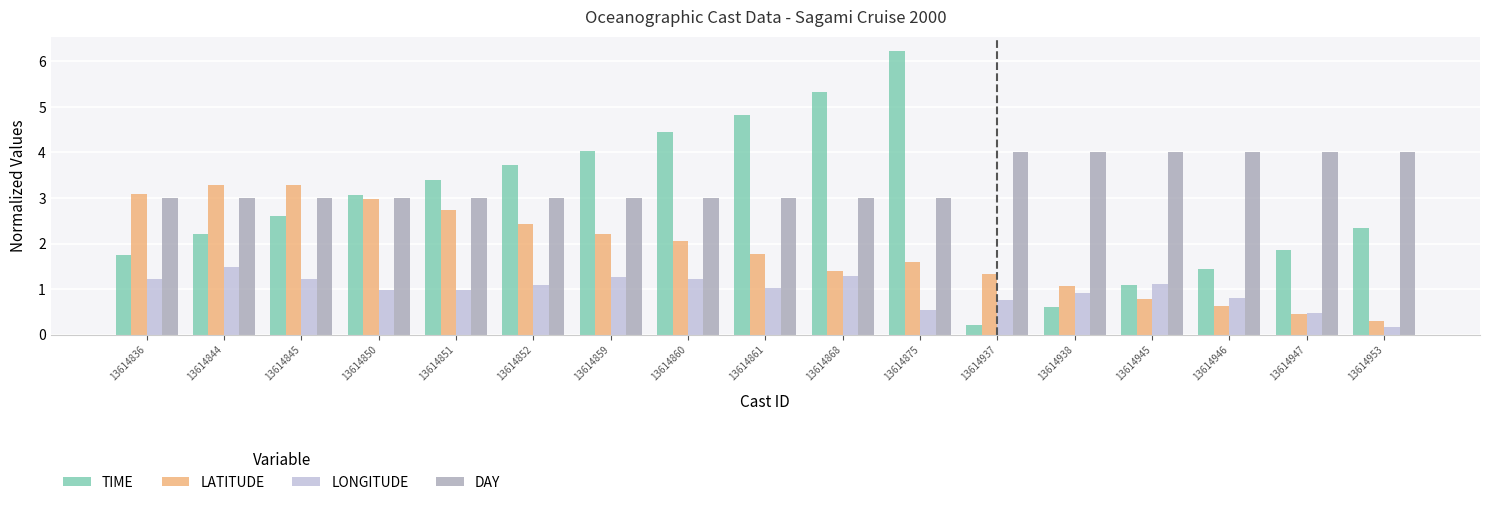

What is the maximum value shown in the chart?

6.2